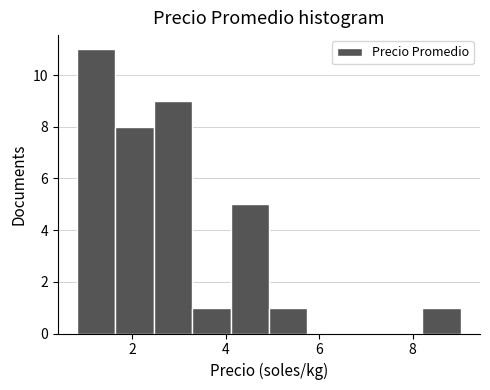

Which range on the x-axis has the tallest bar?

0.8 to 1.6